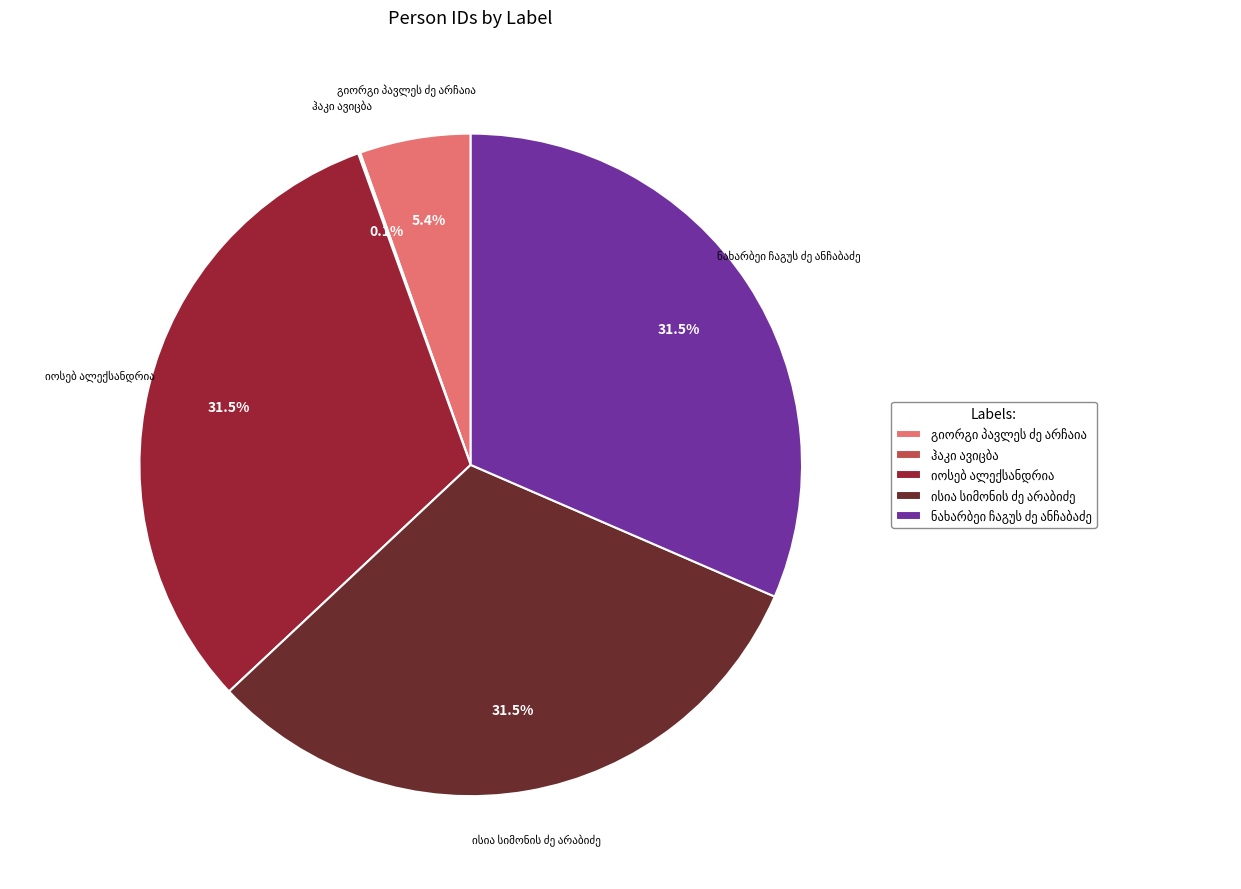

Does any single category account for the majority?

No